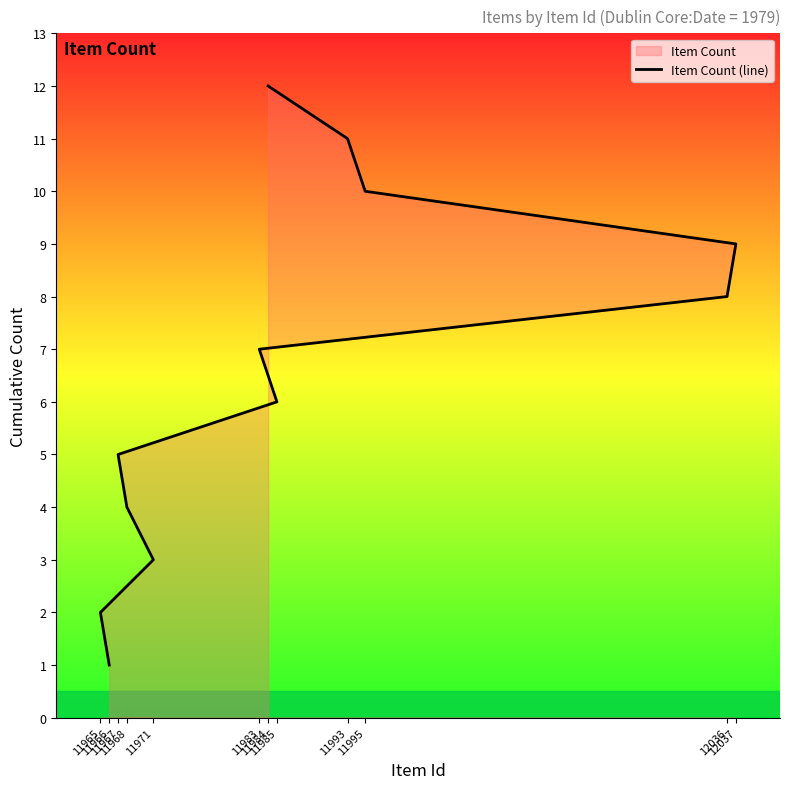

How many series are shown in this chart?

1